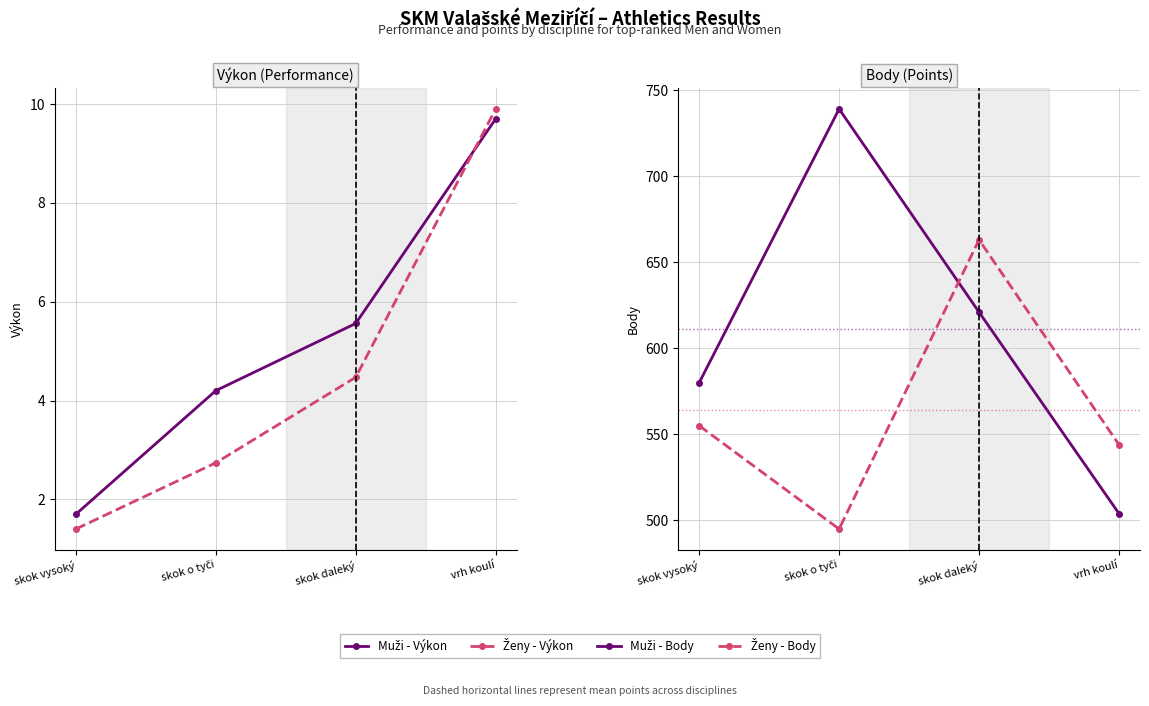

Rank the categories by Ženy - Výkon value from highest to lowest.

vrh koulí, skok daleký, skok o tyči, skok vysoký